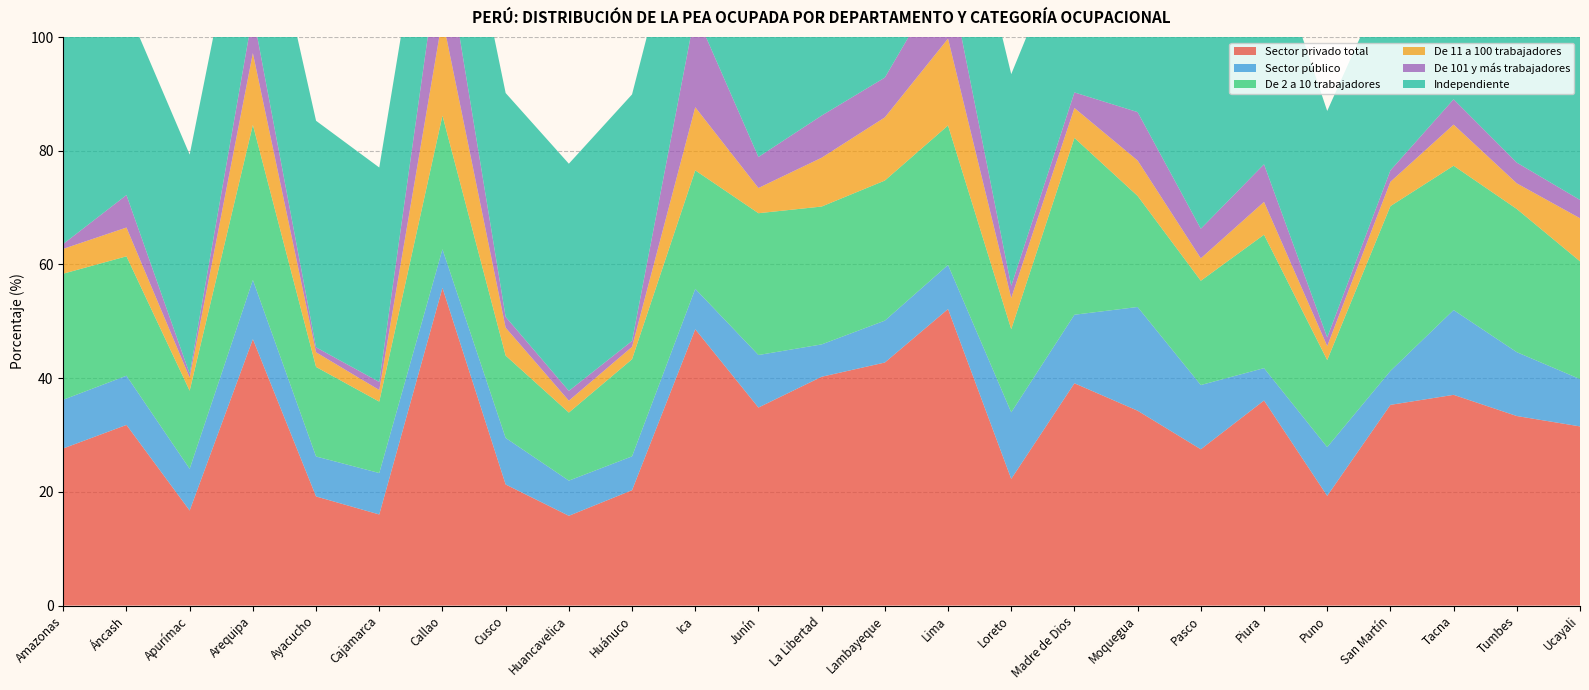

Reading right to left, list all the values displayed in this chart.

Sector privado total: 31.5	33.3	37.1	35.3	19.3	36.1	27.5	34.3	39.1	22.3	52.2	42.8	40.2	34.8	48.6	20.3	15.8	21.3	55.9	16.0	19.2	46.9	16.7	31.8	27.6
Sector público: 8.3	11.2	14.9	6.0	8.6	5.7	11.3	18.2	12.1	11.7	7.8	7.4	5.7	9.2	7.1	6.0	6.2	8.2	6.8	7.3	7.0	10.4	7.3	8.7	8.6
De 2 a 10 trabajadores: 20.7	25.2	25.4	29.0	15.3	23.5	18.3	19.5	31.1	14.6	24.5	24.6	24.2	24.9	20.8	17.1	12.0	14.5	23.5	12.6	15.7	27.3	13.7	21.0	22.2
De 11 a 100 trabajadores: 7.6	4.5	7.2	4.3	2.5	5.8	3.9	6.2	5.3	5.5	15.3	11.1	8.6	4.4	11.1	2.2	2.1	4.9	17.1	2.0	2.6	12.6	2.3	5.1	4.4
De 101 y más trabajadores: 3.2	3.6	4.5	2.0	1.5	6.6	5.2	8.5	2.7	2.1	12.2	7.0	7.4	5.5	16.7	1.0	1.7	1.9	15.1	1.4	0.9	7.0	0.7	5.7	0.9
Independiente: 41.9	45.5	32.3	35.3	39.8	42.4	38.4	29.0	30.3	37.2	27.6	34.0	35.4	34.0	28.9	43.4	40.0	39.4	25.9	37.7	39.8	30.6	38.5	33.1	38.5